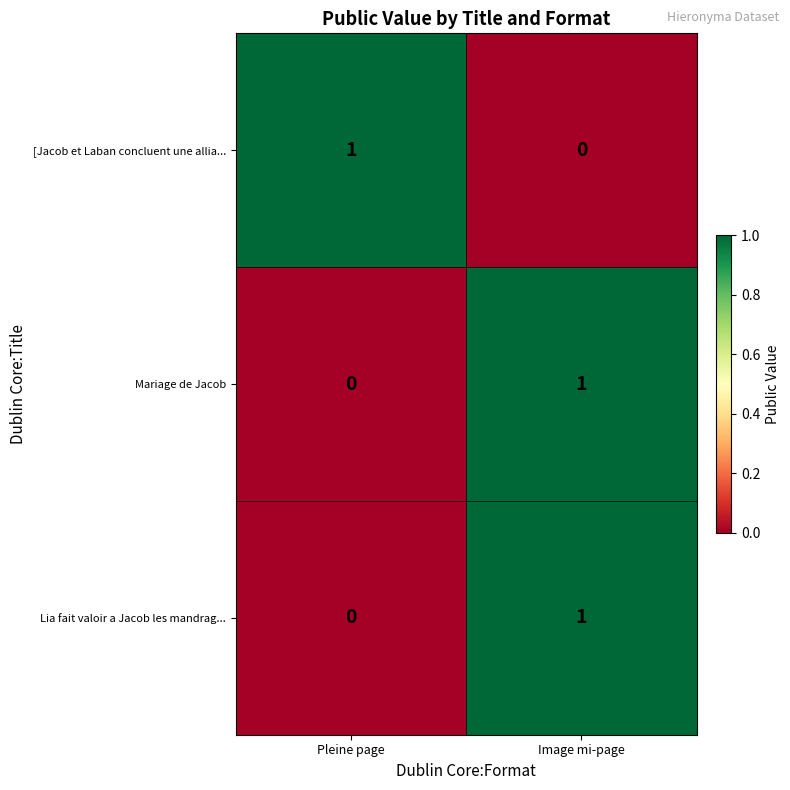

At which category is the sum across all series the highest?

Image mi-page